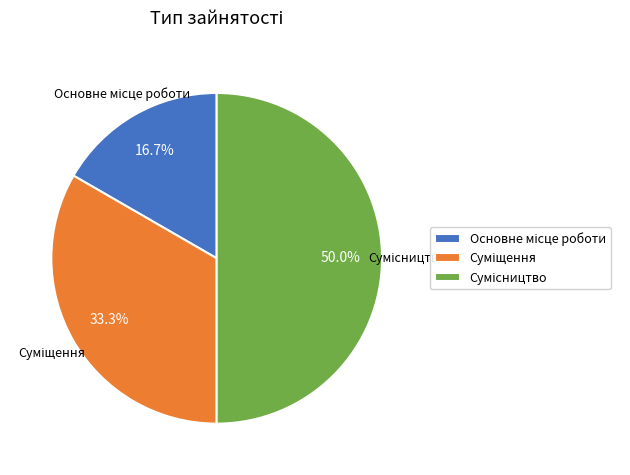

How many segments does this pie chart have?

3